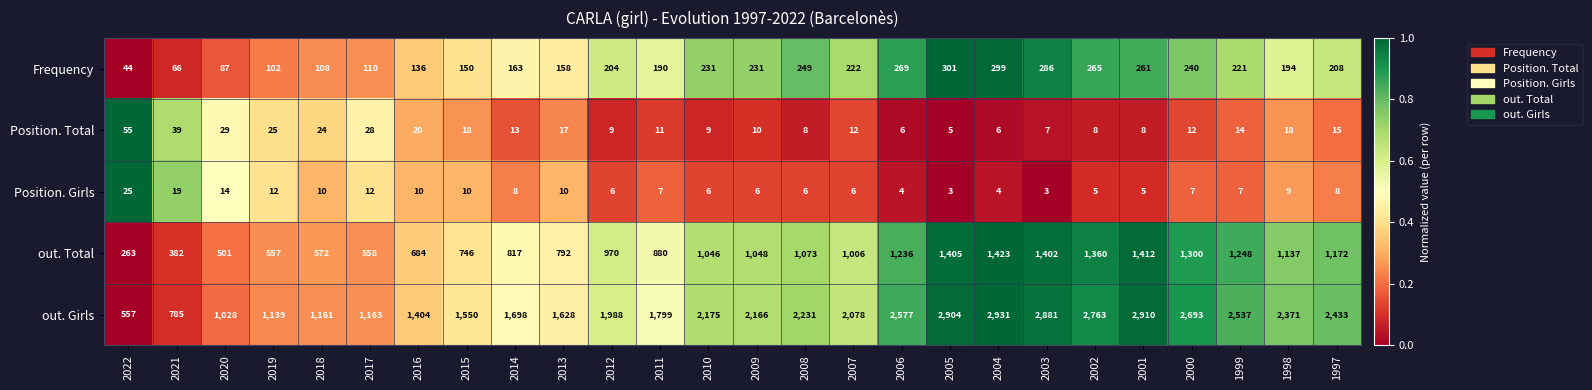

What is the difference between the second highest and second lowest values in the Frequency series?

233